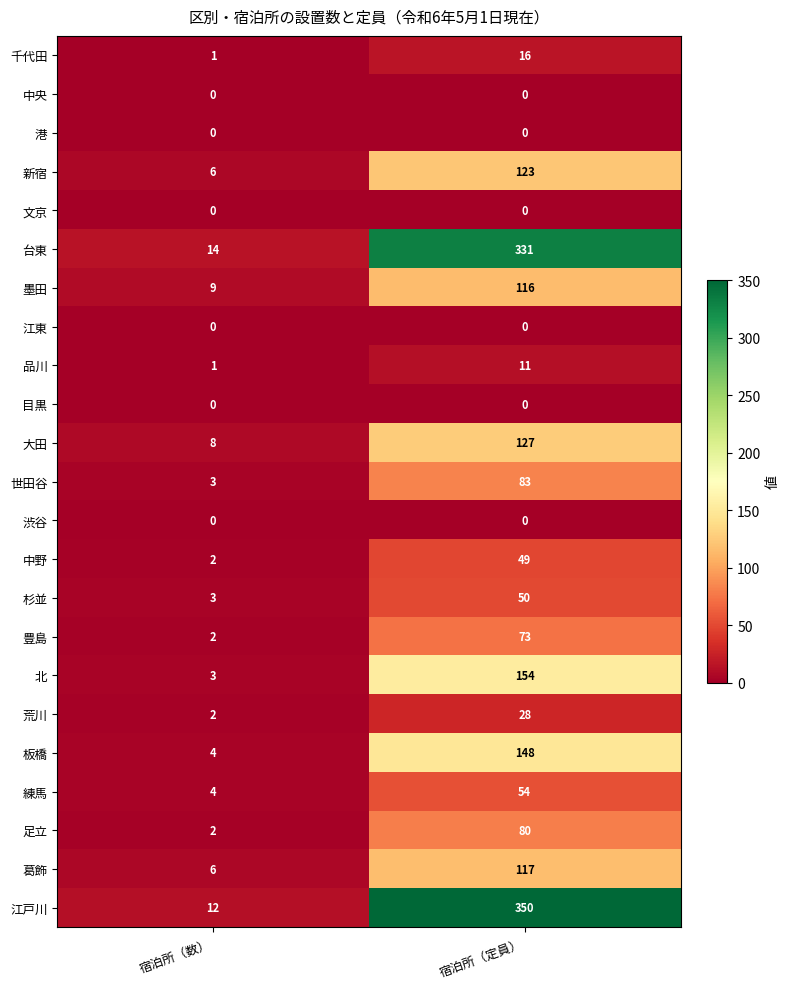

Which series has the widest spread of values?

江戸川